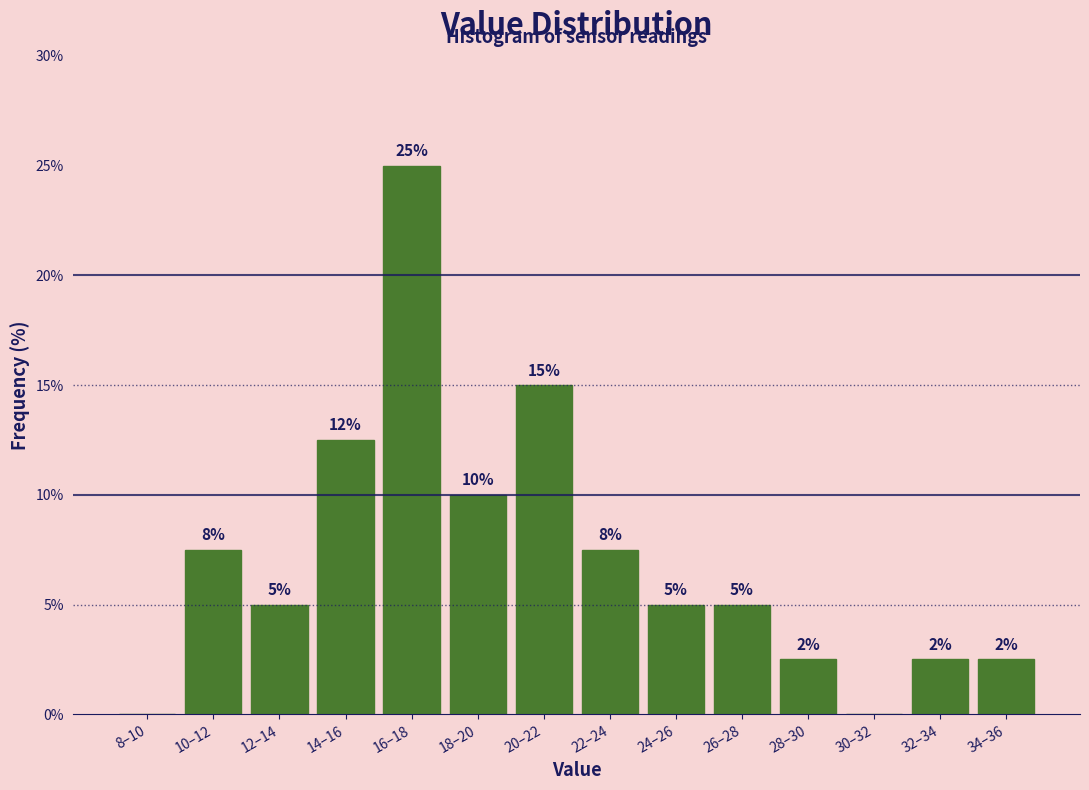

What is the change in value from 20–22 to 26–28?

-10.0